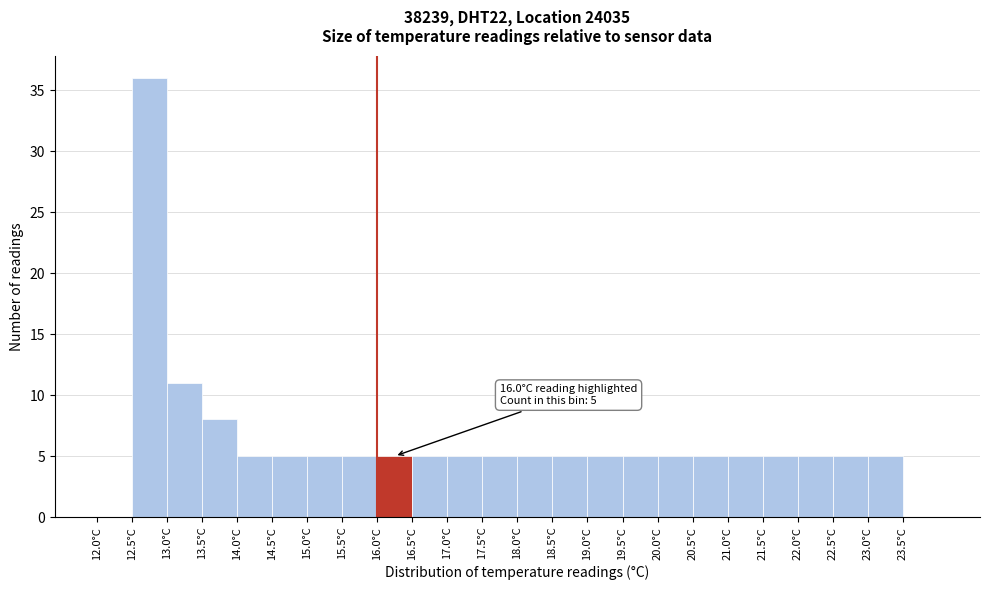

Which range on the x-axis has the tallest bar?

12.5 to 13.0